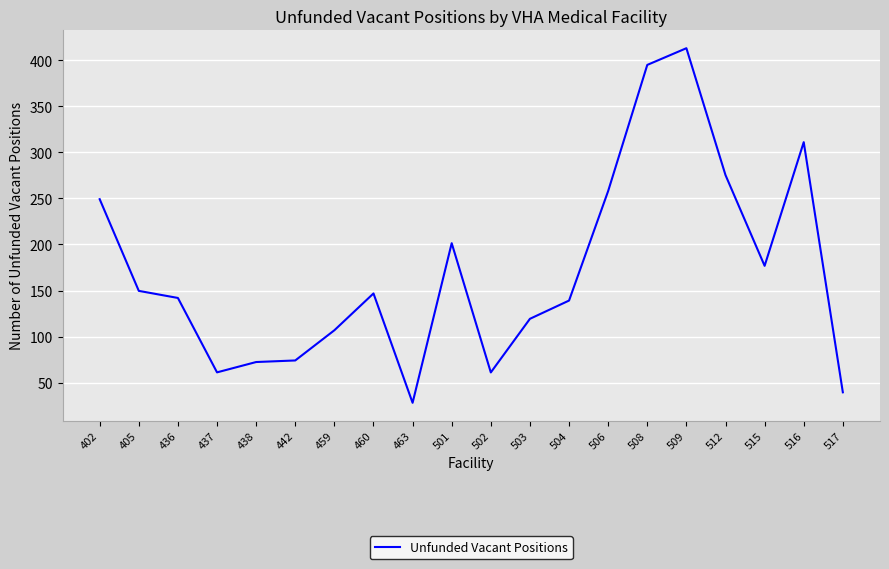

At which label is the value closest to 220?

501